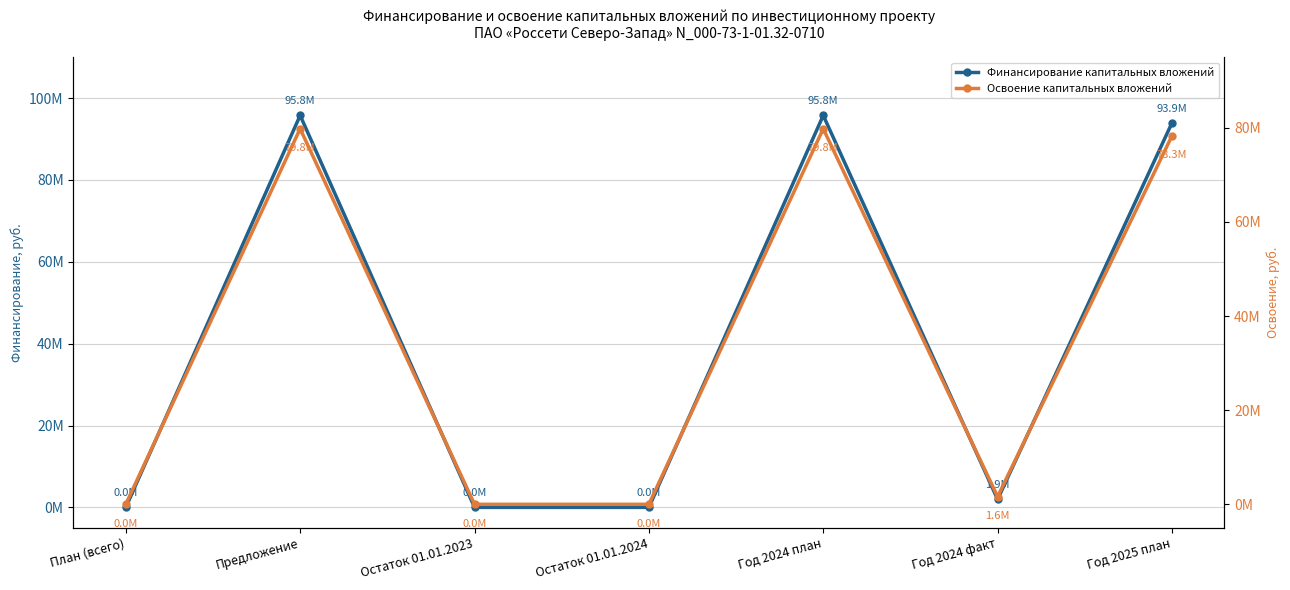

Does the chart display data point markers on the line(s)?

Yes